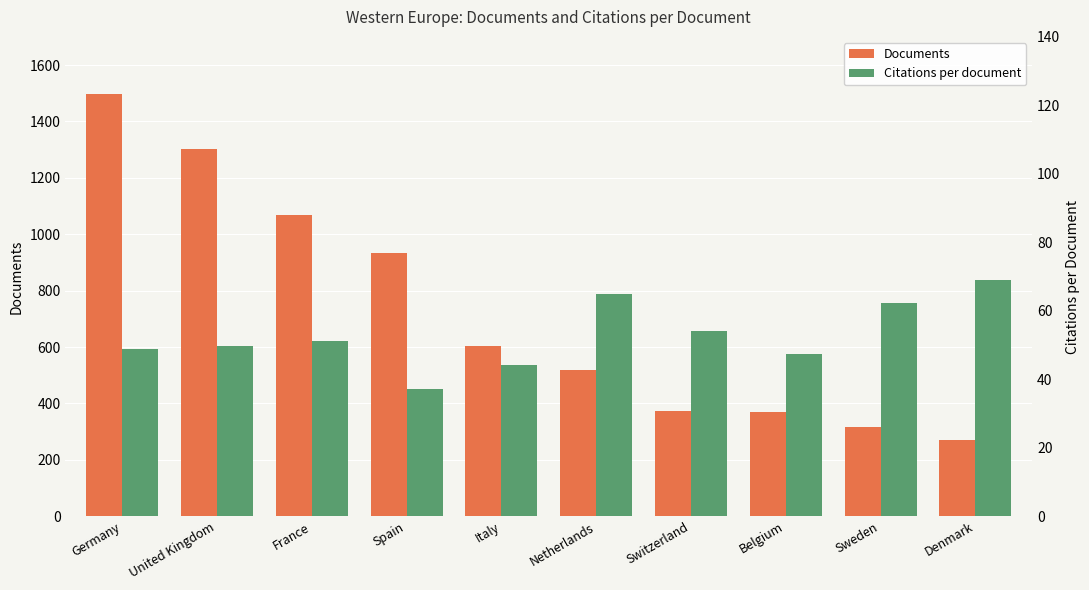

What is the sum of all Citations per document values?

528.2